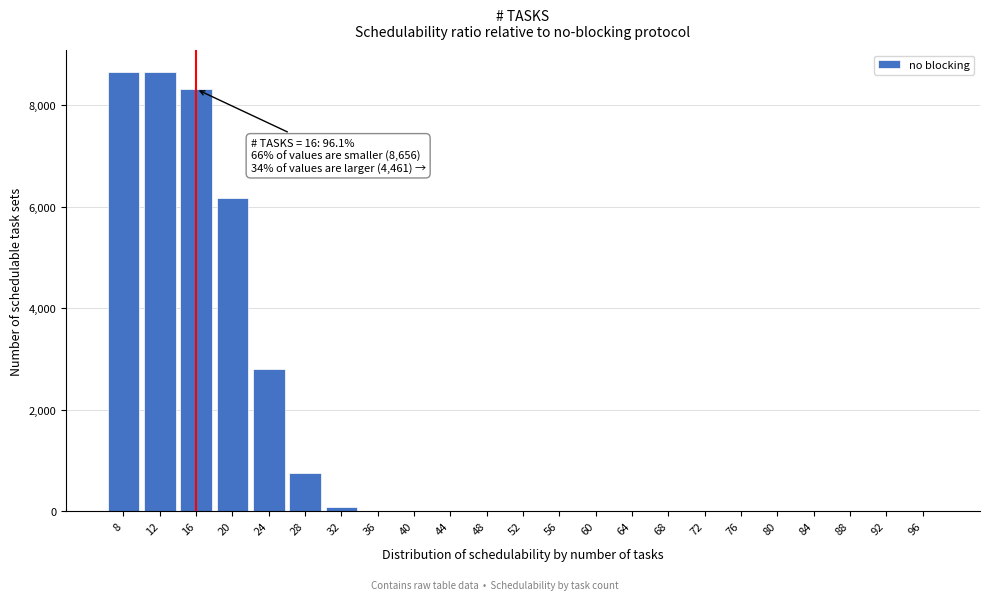

Reading left to right, list all the values displayed in this chart.

8=8656.0	12=8656.0	16=8319.7	20=6173.7	24=2810.6	28=760.7	32=80.1	36=0.0	40=0.0	44=0.0	48=0.0	52=0.0	56=0.0	60=0.0	64=0.0	68=0.0	72=0.0	76=0.0	80=0.0	84=0.0	88=0.0	92=0.0	96=0.0